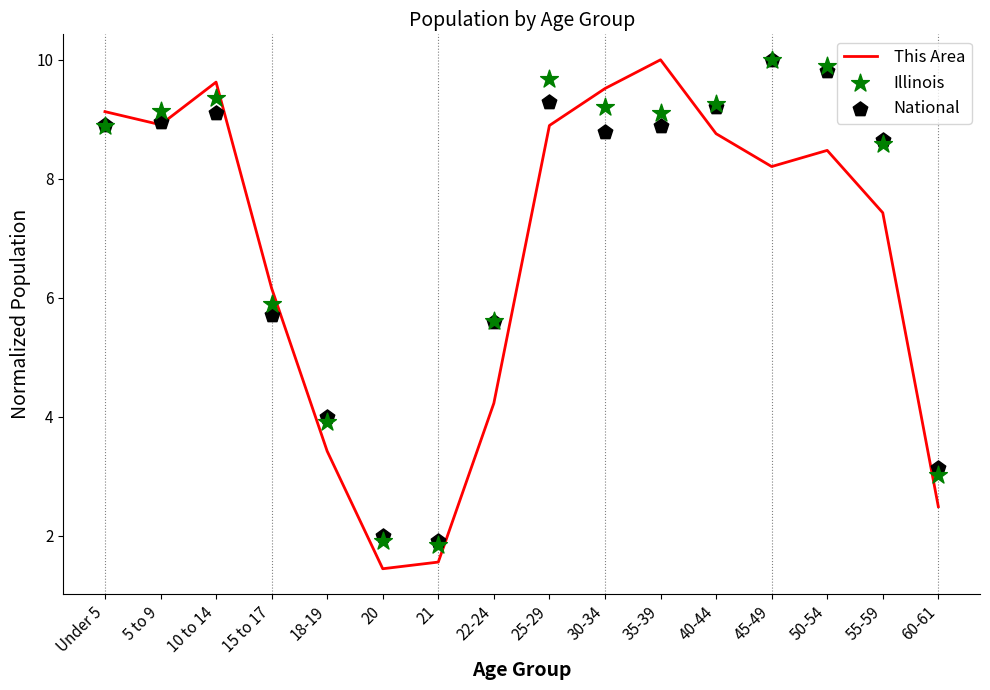

Which series has the largest total across all categories?

Illinois